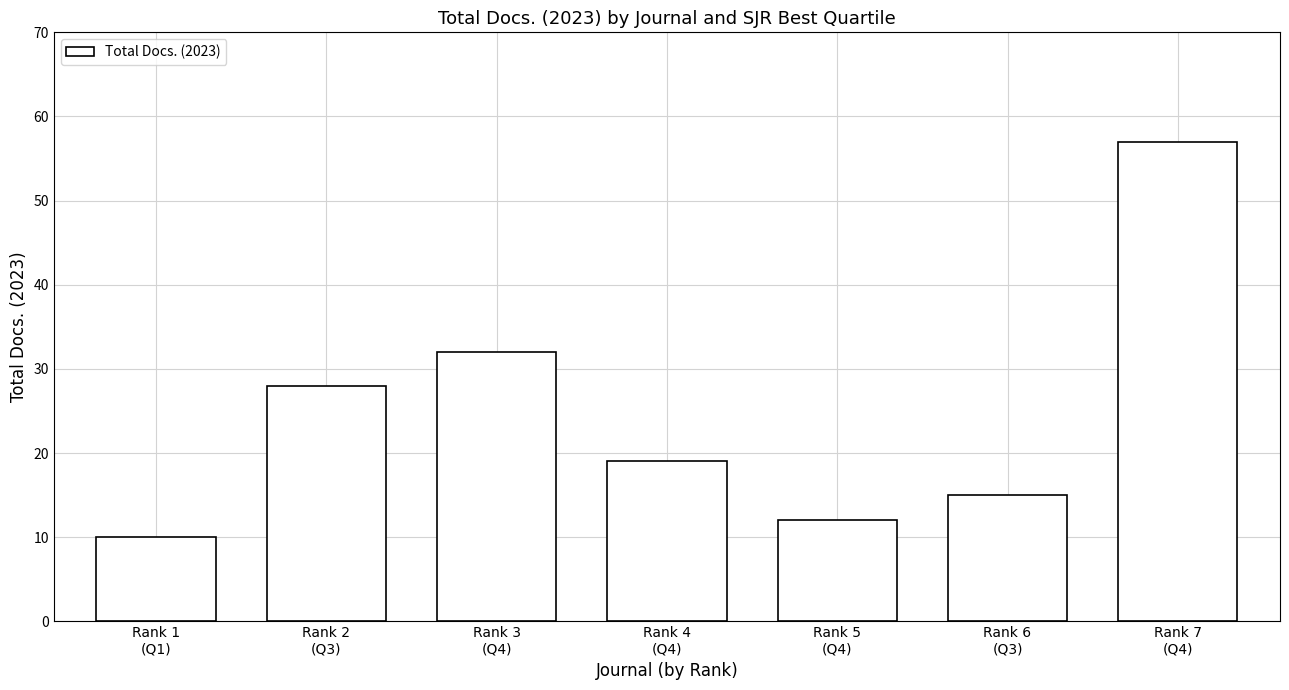

List the labels in order of value, smallest first.

Rank 1
(Q1), Rank 5
(Q4), Rank 6
(Q3), Rank 4
(Q4), Rank 2
(Q3), Rank 3
(Q4), Rank 7
(Q4)